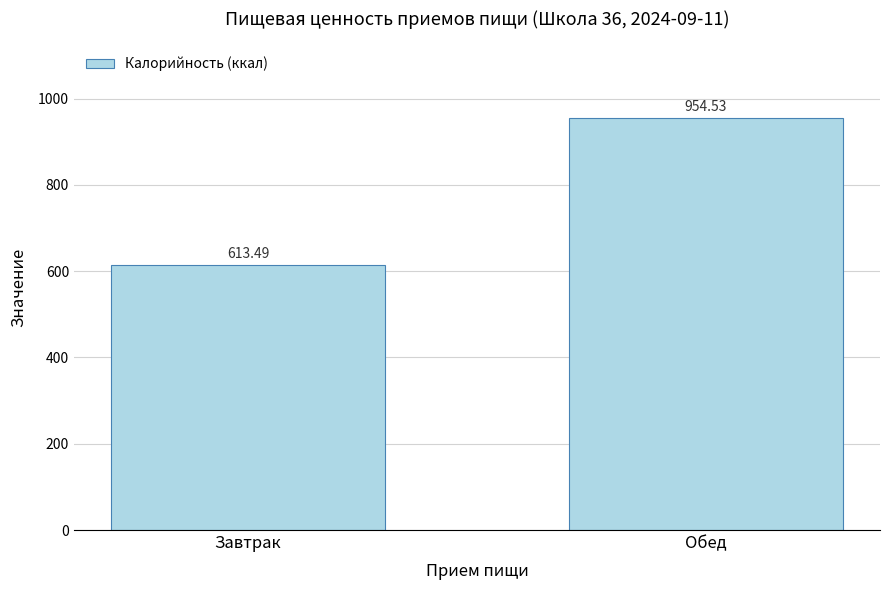

Reading left to right, what are all the values shown in this chart?

613.5	954.5